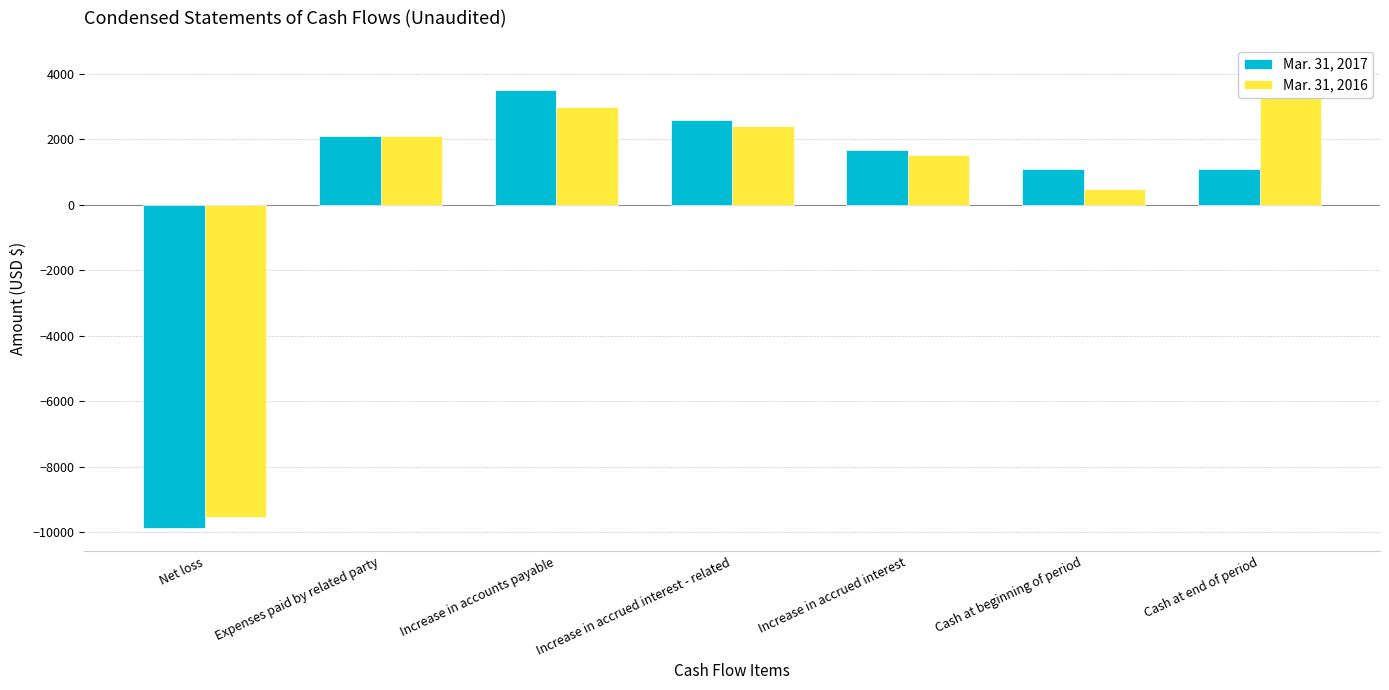

What is the value of the Mar. 31, 2016 bar at the 7th from the left?

4181